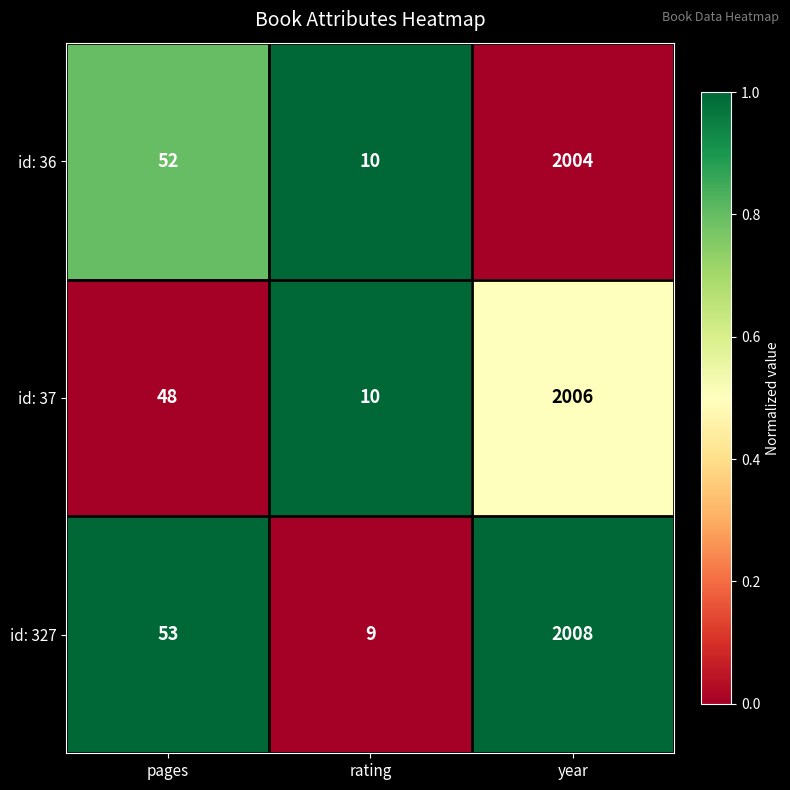

Rank the series by their maximum value, from lowest to highest.

id: 36, id: 37, id: 327